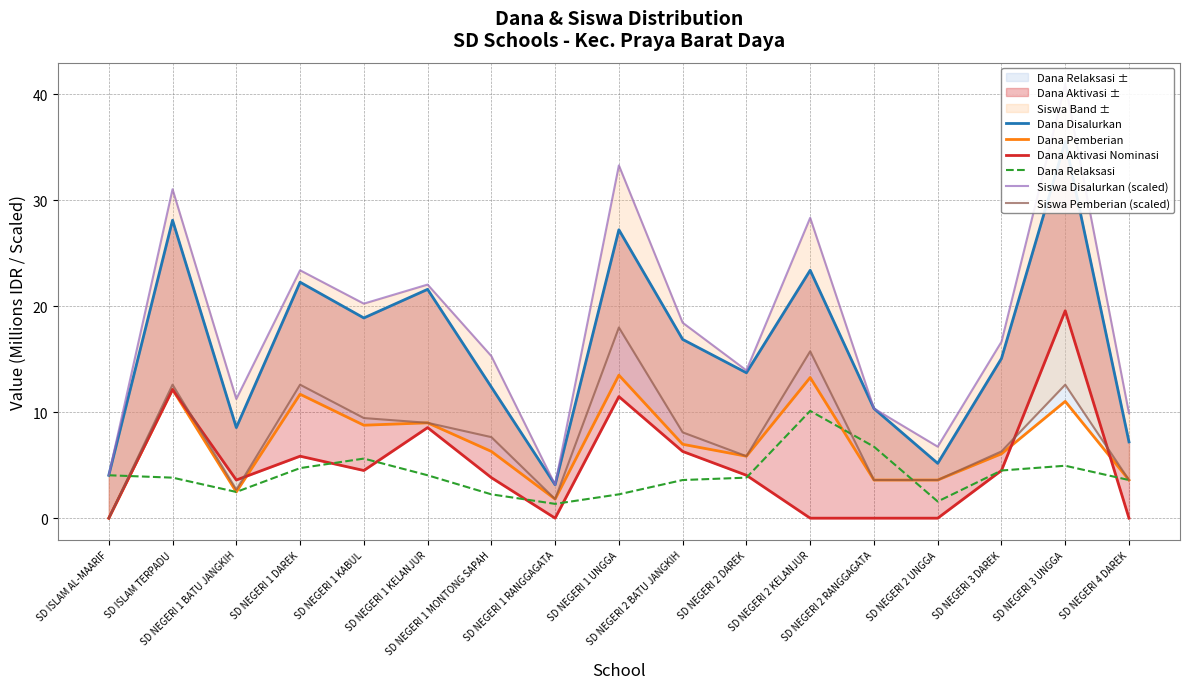

Reading right to left, transcribe all the data shown in this chart.

Dana Disalurkan: 7.2	35.5	15.1	5.2	10.3	23.4	13.7	16.9	27.2	3.1	12.4	21.6	18.9	22.3	8.6	28.1	4.0
Dana Pemberian: 3.6	11.0	6.1	3.6	3.6	13.3	5.8	7.0	13.5	1.8	6.3	9.0	8.8	11.7	2.5	12.2	0.0
Dana Aktivasi Nominasi: 0.0	19.6	4.5	0.0	0.0	0.0	4.0	6.3	11.5	0.0	3.8	8.6	4.5	5.8	3.6	12.2	0.0
Dana Relaksasi: 3.6	5.0	4.5	1.6	6.8	10.1	3.8	3.6	2.2	1.4	2.2	4.0	5.6	4.7	2.5	3.8	4.0
Siswa Disalurkan (scaled): 9.9	41.0	16.6	6.8	10.3	28.4	13.9	18.4	33.3	3.1	15.3	22.1	20.2	23.4	11.2	31.1	4.0
Siswa Pemberian (scaled): 3.6	12.6	6.3	3.6	3.6	15.8	5.8	8.1	18.0	1.8	7.7	9.0	9.4	12.6	2.7	12.6	0.0